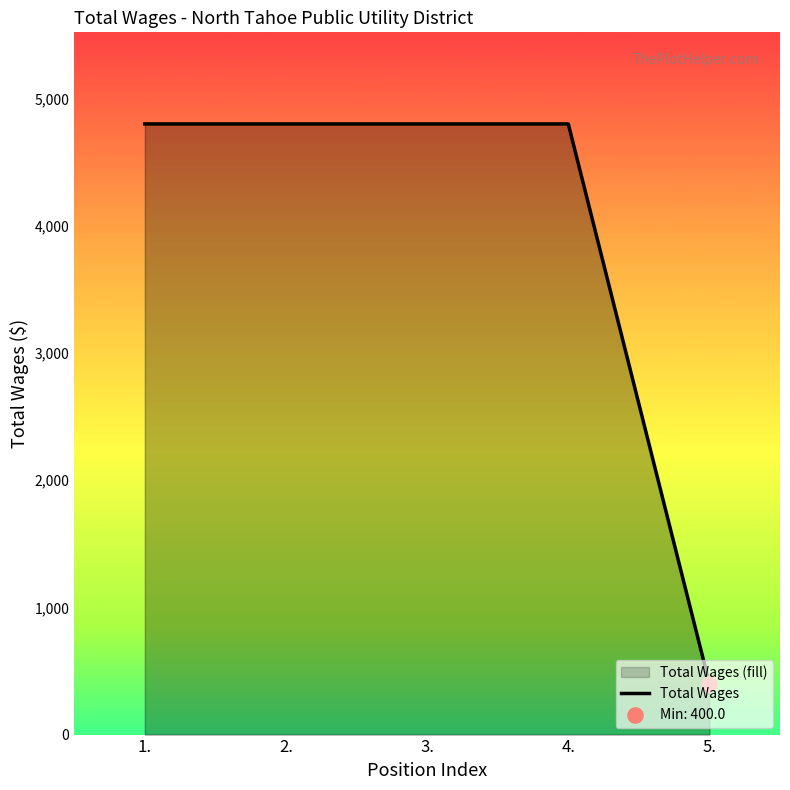

Approximately how many times larger is the value at 3. compared to 4.?

1.0